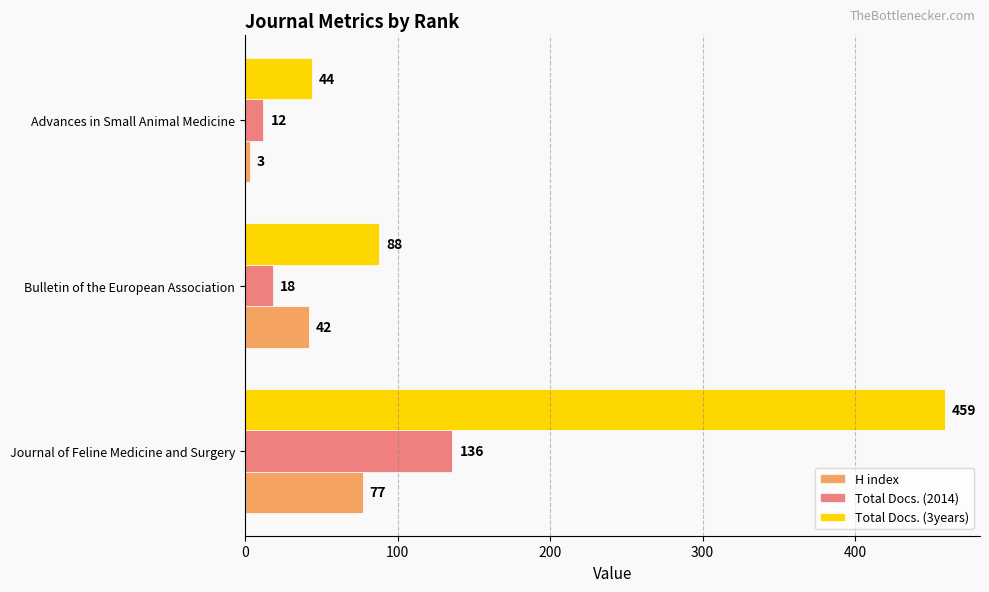

Which series has the widest spread of values?

Total Docs. (3years)